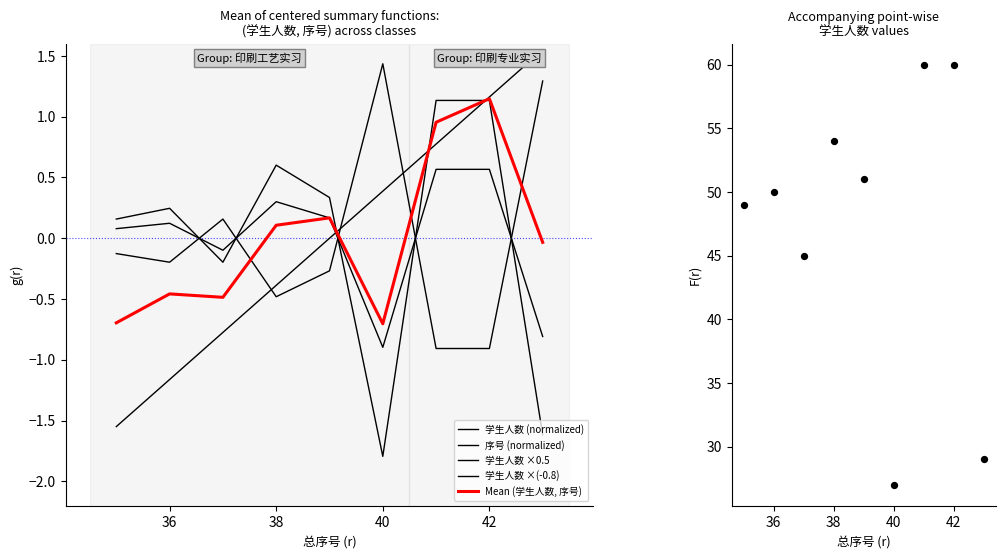

Which series reaches the maximum Y coordinate?

学生人数